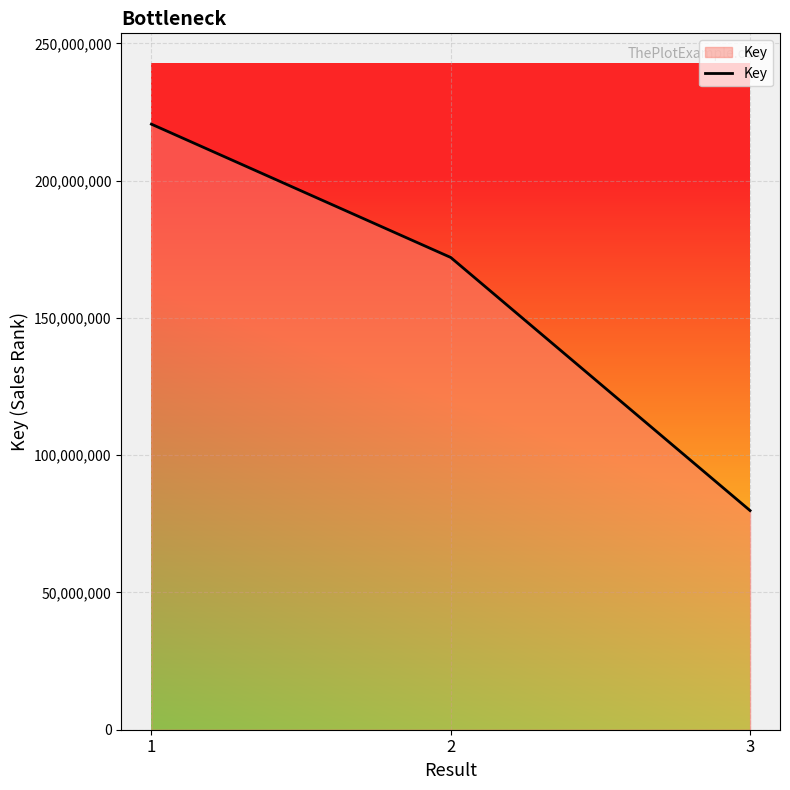

What is the ratio of the value at 3 to the value at 1?

0.4